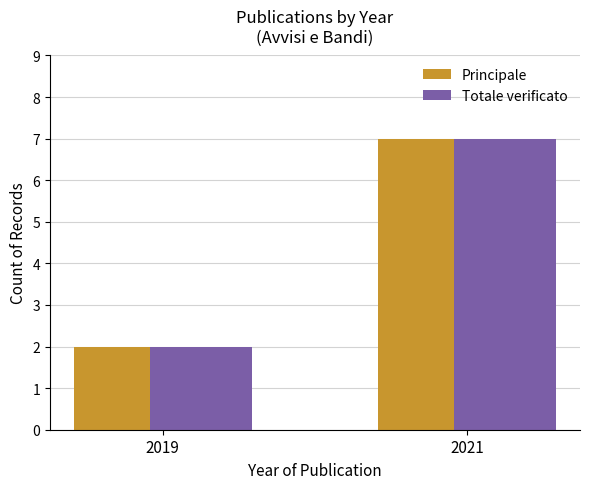

Reading right to left, what are all the values shown in this chart?

Principale: 2021=7	2019=2
Totale verificato: 2021=7	2019=2